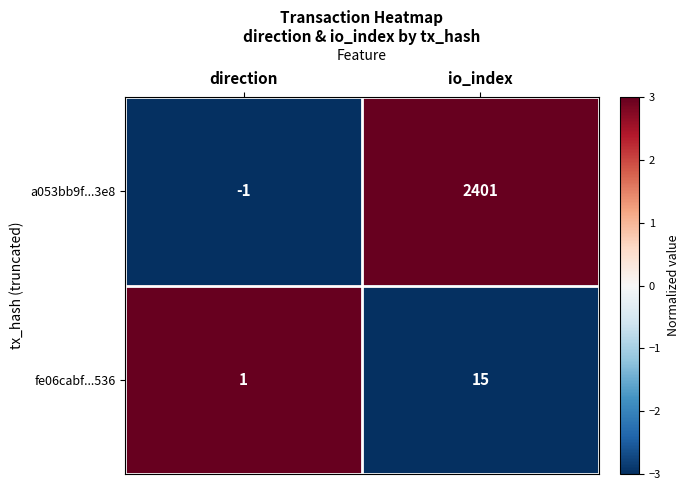

At which label does fe06cabf...536 reach its minimum?

direction